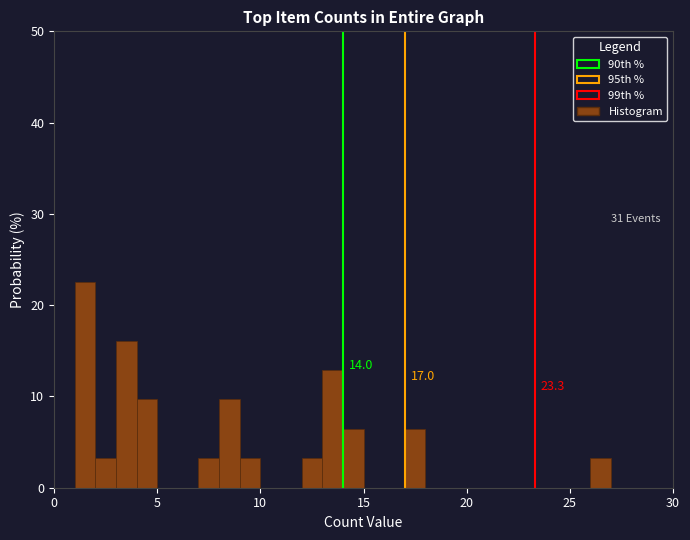

Around what value on the x-axis is the tallest bar? Give the approximate position of its centre, as read against the axis.

1.5